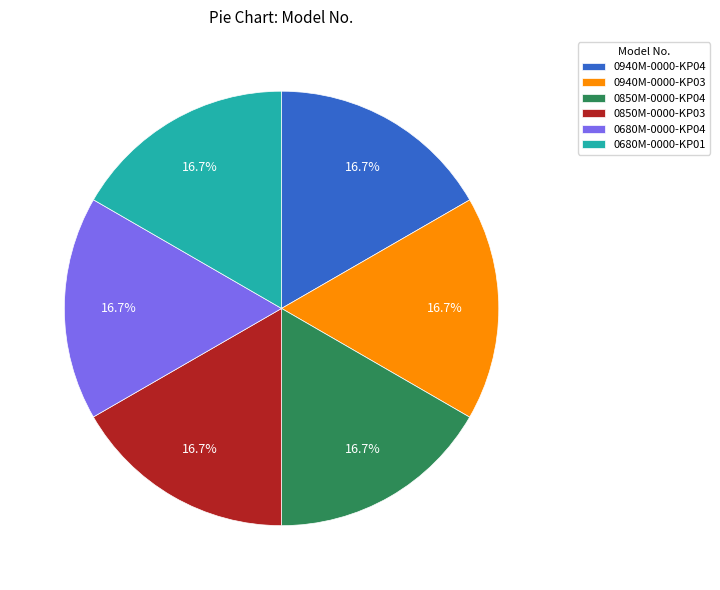

Approximately how many times larger is the value at 0680M-0000-KP04 compared to 0940M-0000-KP04?

1.0